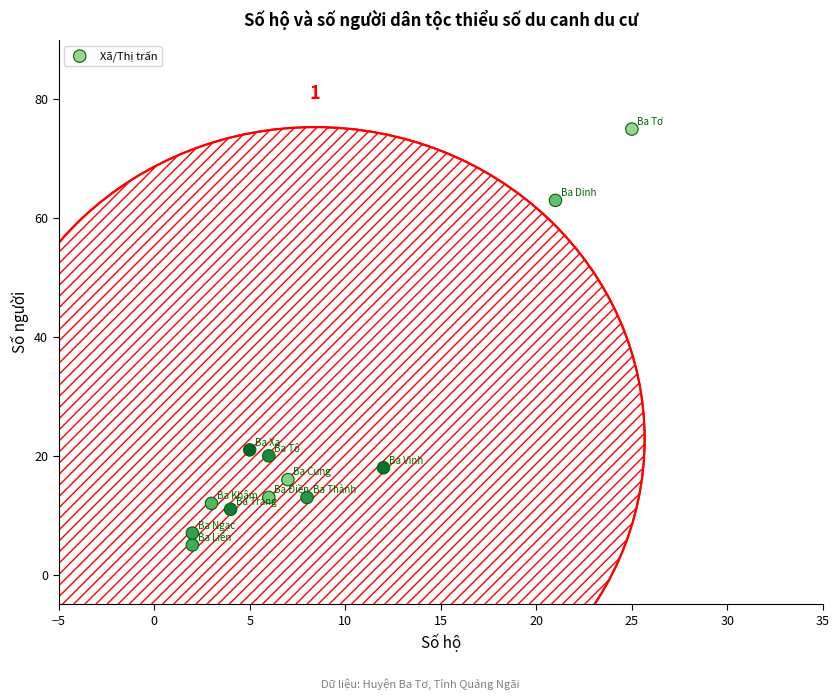

What Y value in the scatter plot is closest to 40?

21